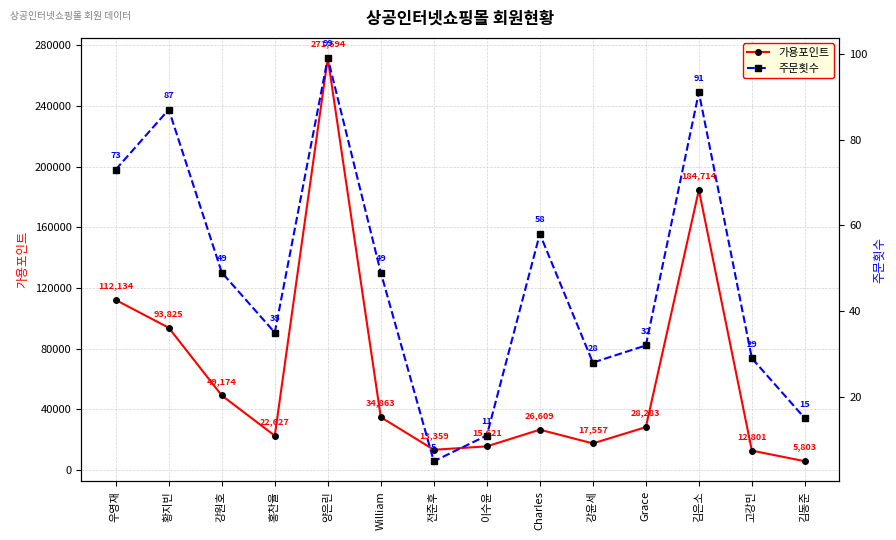

Reading left to right, transcribe all the data shown in this chart.

가용포인트: 우영재=112134	황지빈=93825	강원호=49174	홍찬율=22627	양은린=271694	William=34863	전준후=13359	이수윤=15621	Charles=26609	강윤세=17557	Grace=28283	김은소=184714	고강민=12801	김동준=5803
주문횟수: 우영재=73	황지빈=87	강원호=49	홍찬율=35	양은린=99	William=49	전준후=5	이수윤=11	Charles=58	강윤세=28	Grace=32	김은소=91	고강민=29	김동준=15